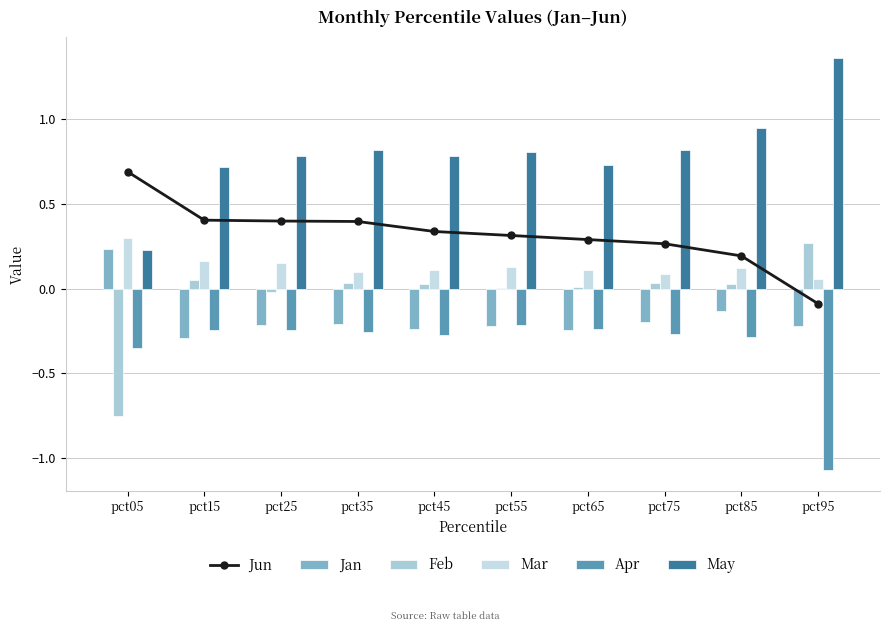

At which label is Feb closest to 0?

pct55